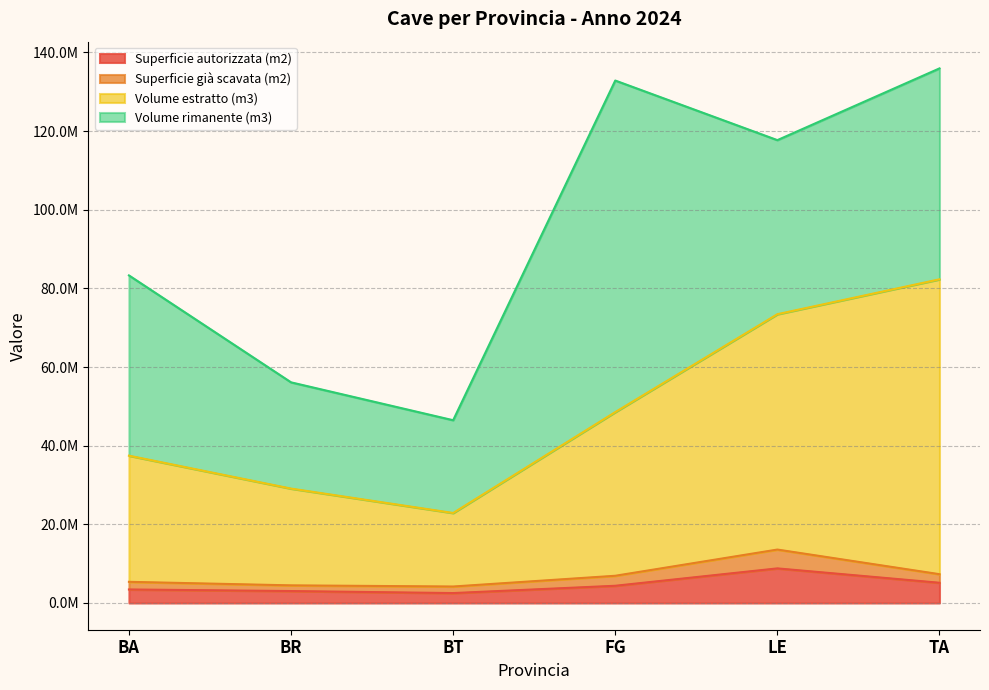

What are all the series names shown in the legend?

Superficie autorizzata (m2), Superficie già scavata (m2), Volume estratto (m3), Volume rimanente (m3)